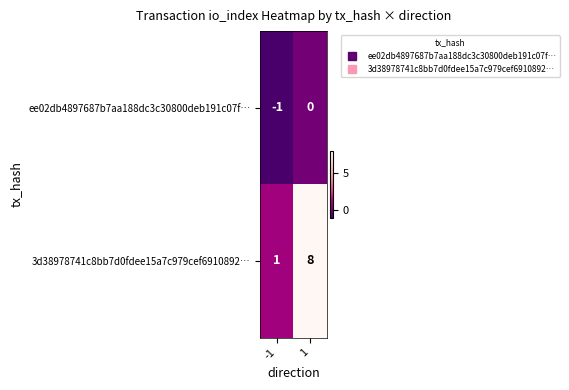

The value of 3d38978741c8bb7d0fdee15a7c979cef6910892… at -1 is 1. True or false?

True